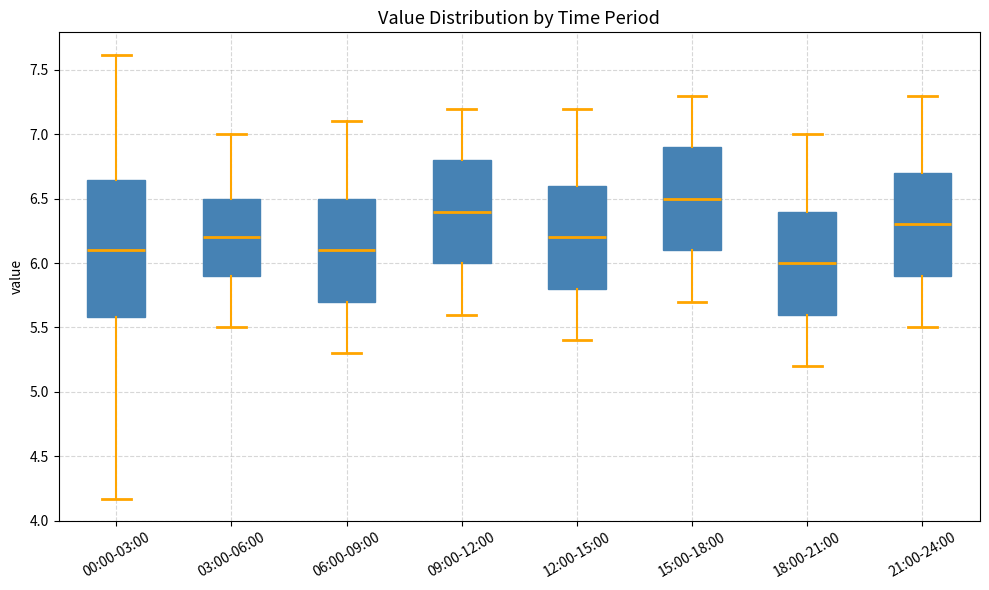

Comparing the boxes themselves (not the whiskers), which one is the tallest?

00:00-03:00